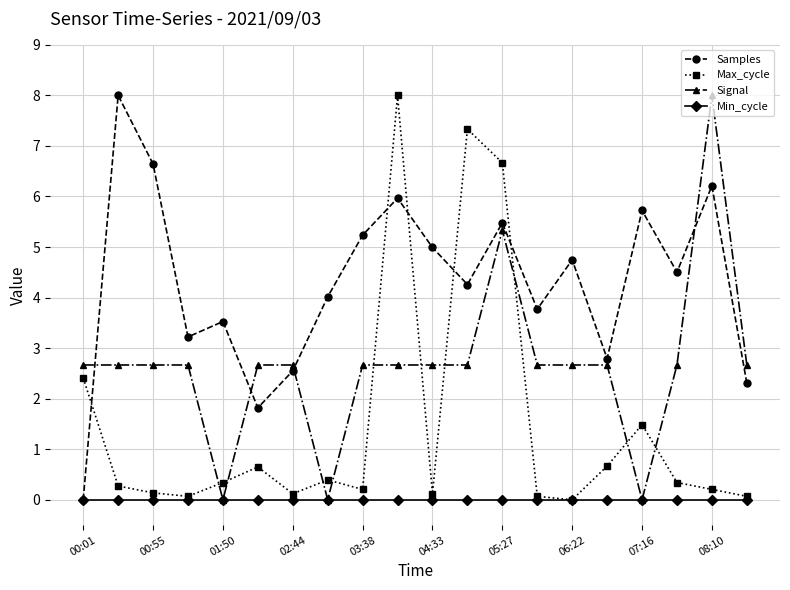

Does the chart have visible grid lines?

Yes